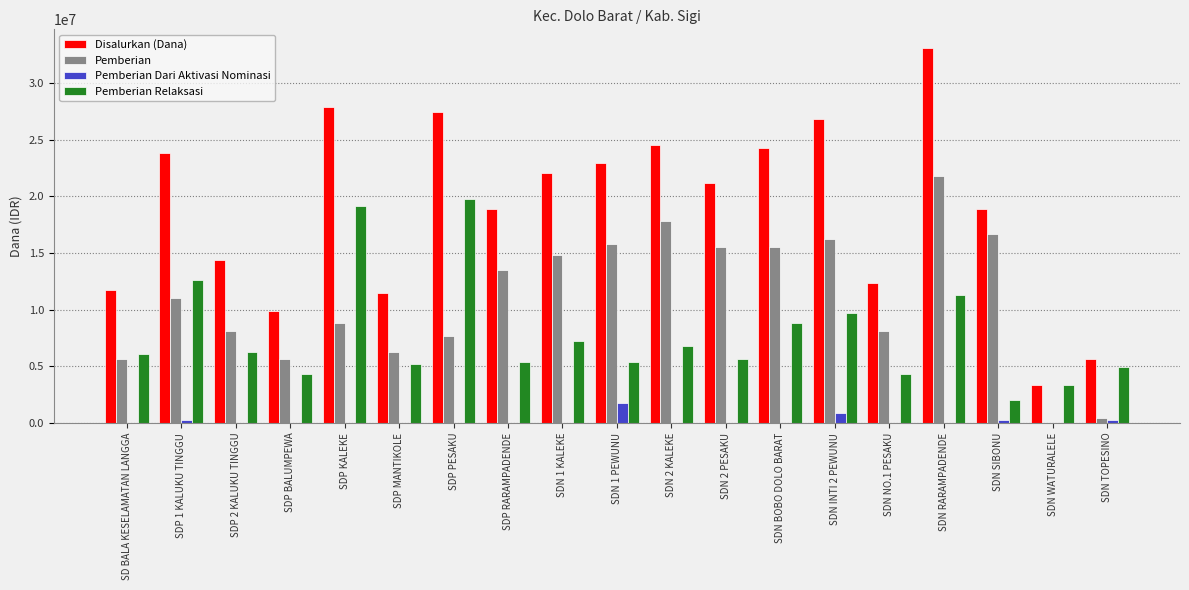

What is the maximum value shown in the chart?

33075000